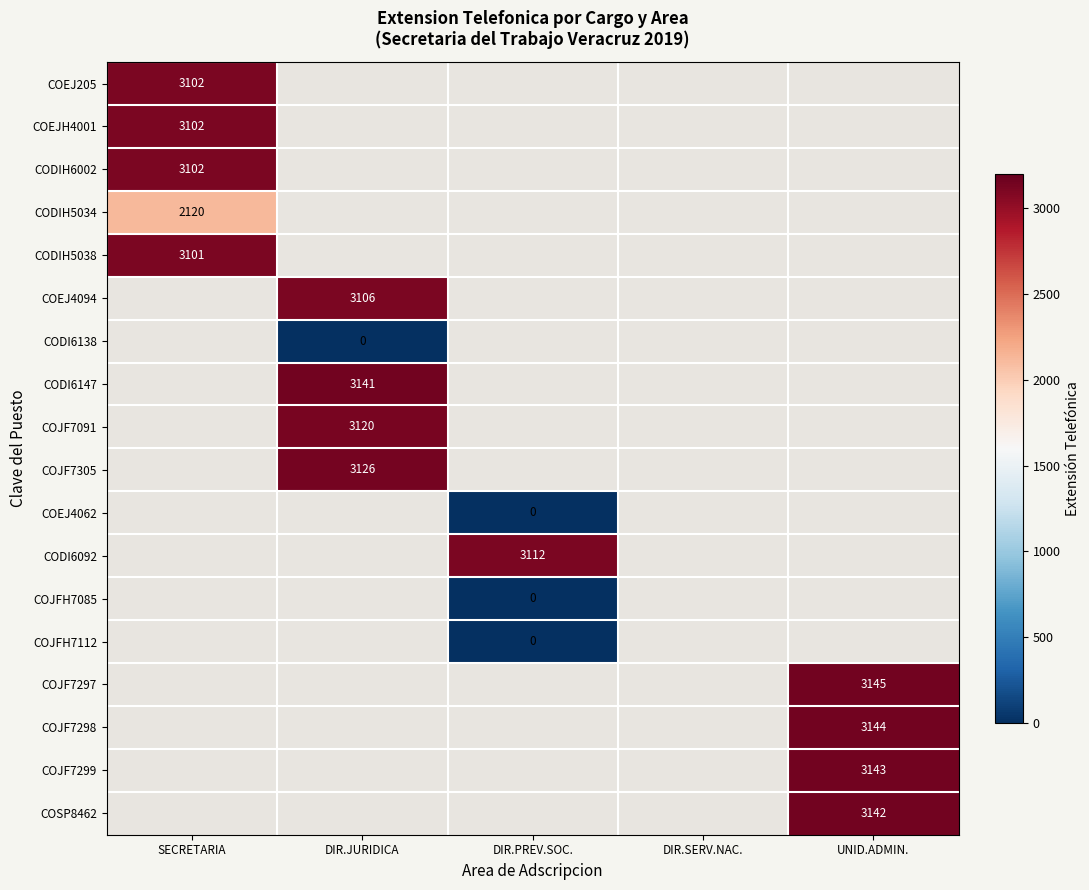

True or false: COEJ205 has a value of 3102 at SECRETARIA.

True